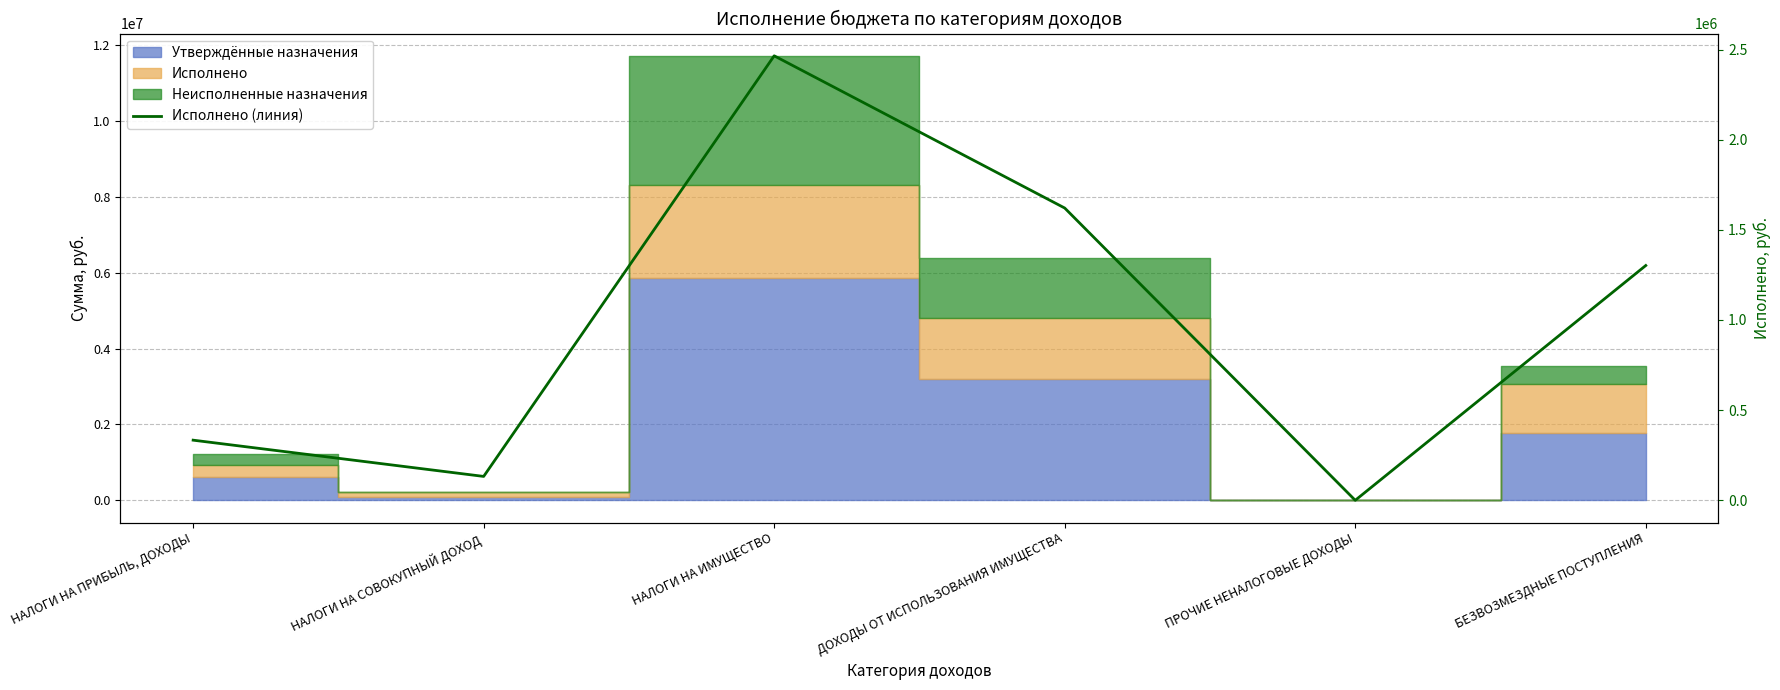

Between НАЛОГИ НА СОВОКУПНЫЙ ДОХОД and ПРОЧИЕ НЕНАЛОГОВЫЕ ДОХОДЫ, which is larger?

НАЛОГИ НА СОВОКУПНЫЙ ДОХОД